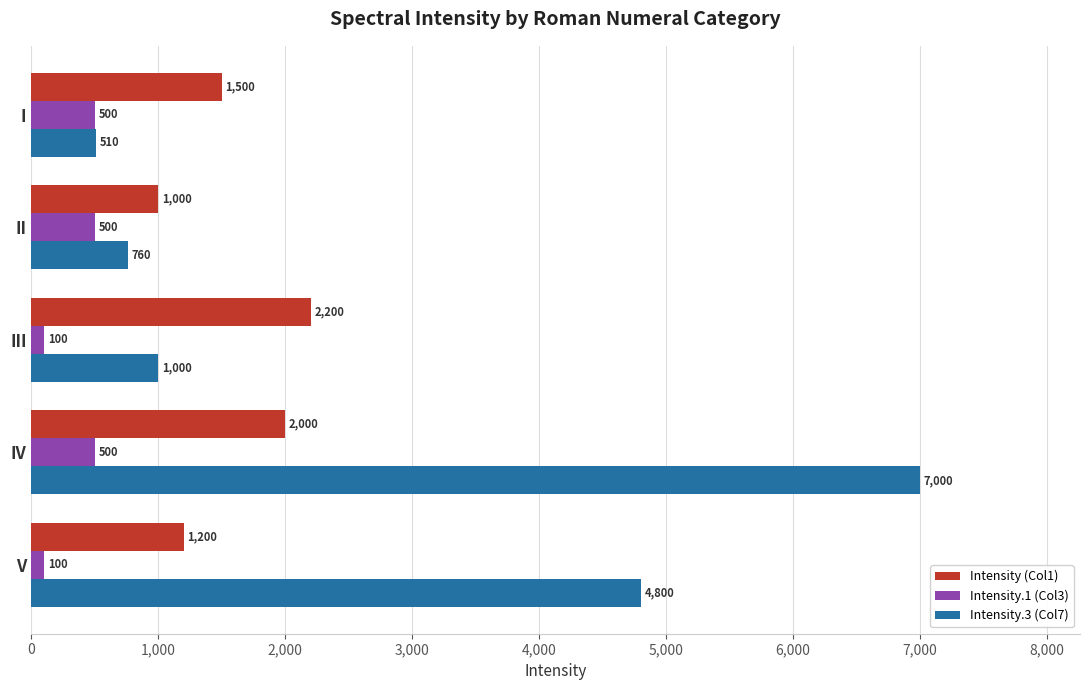

What is the difference between the highest and lowest values at I?

1000